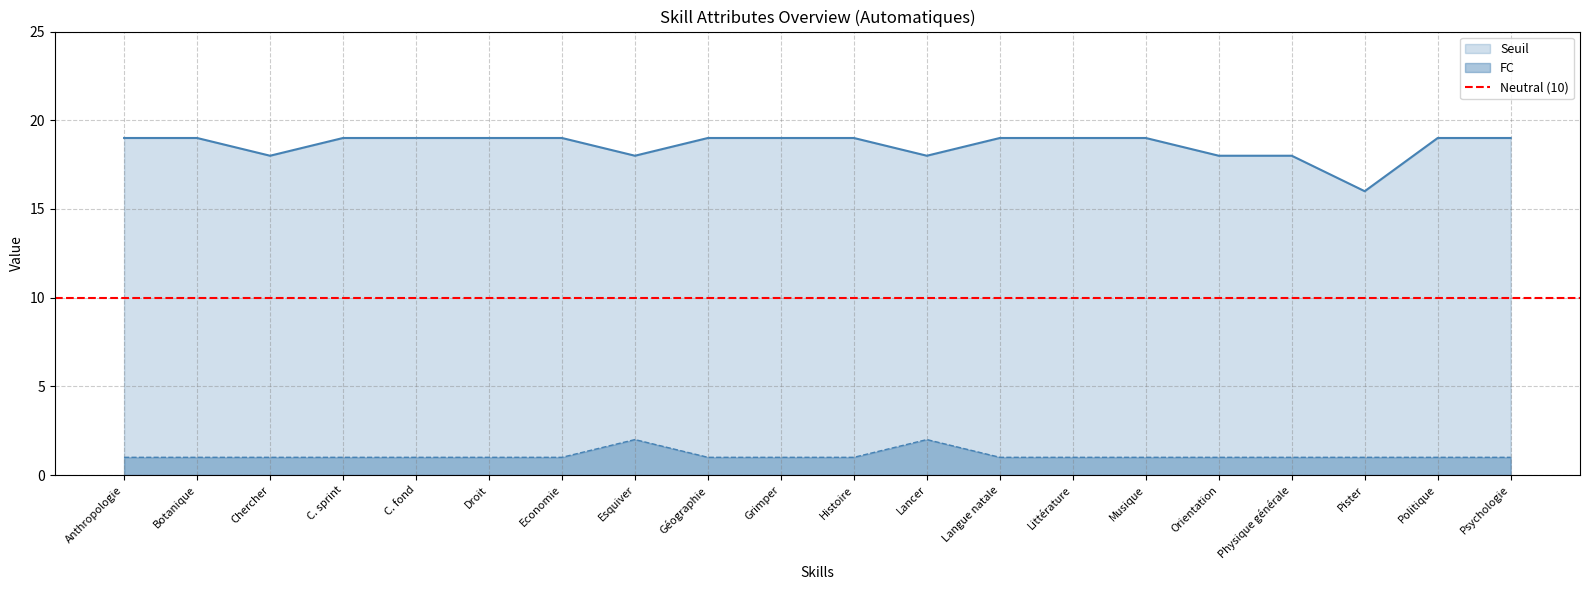

What is the minimum value for FC?

1